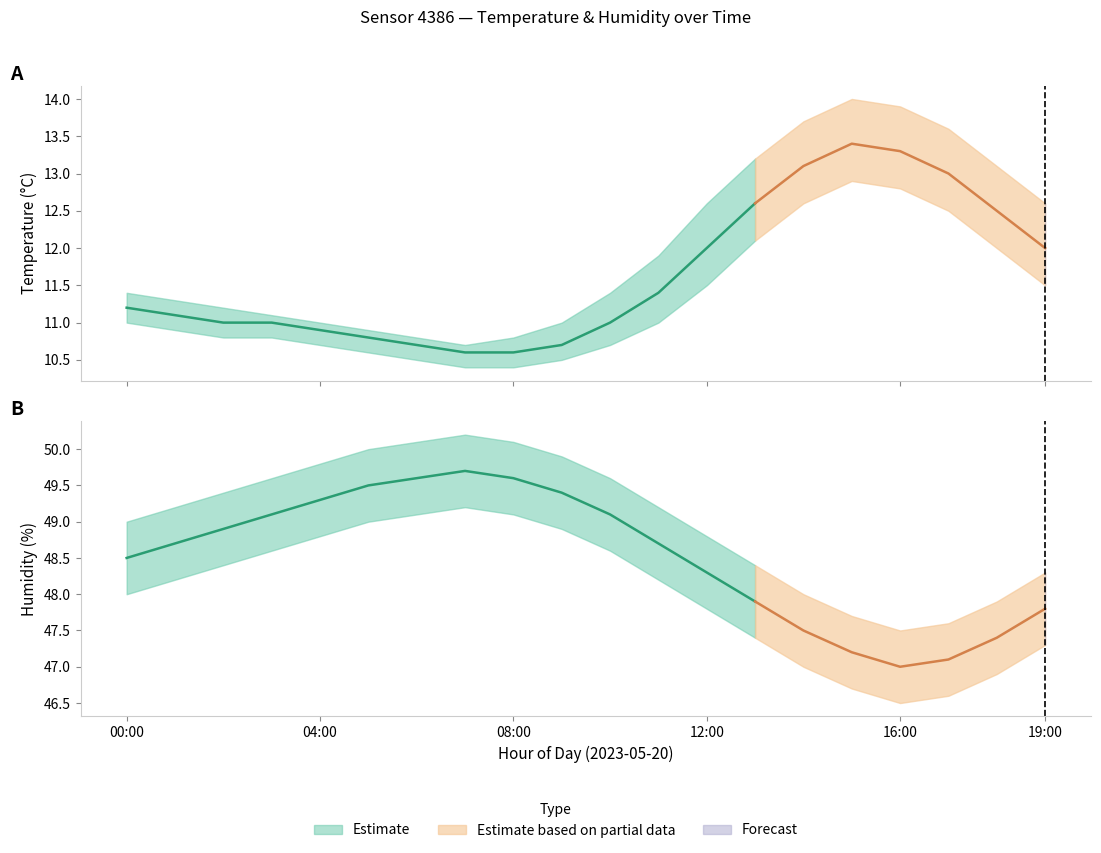

Reading right to left, extract all data points from this chart.

temperature: 12.0	12.5	13.0	13.3	13.4	13.1	12.6	12.0	11.4	11.0	10.7	10.6	10.6	10.7	10.8	10.9	11.0	11.0	11.1	11.2
temperature_upper: 12.6	13.1	13.6	13.9	14.0	13.7	13.2	12.6	11.9	11.4	11.0	10.8	10.7	10.8	10.9	11.0	11.1	11.2	11.3	11.4
temperature_lower: 11.5	12.0	12.5	12.8	12.9	12.6	12.1	11.5	11.0	10.7	10.5	10.4	10.4	10.5	10.6	10.7	10.8	10.8	10.9	11.0
humidity: 47.8	47.4	47.1	47.0	47.2	47.5	47.9	48.3	48.7	49.1	49.4	49.6	49.7	49.6	49.5	49.3	49.1	48.9	48.7	48.5
humidity_upper: 48.3	47.9	47.6	47.5	47.7	48.0	48.4	48.8	49.2	49.6	49.9	50.1	50.2	50.1	50.0	49.8	49.6	49.4	49.2	49.0
humidity_lower: 47.3	46.9	46.6	46.5	46.7	47.0	47.4	47.8	48.2	48.6	48.9	49.1	49.2	49.1	49.0	48.8	48.6	48.4	48.2	48.0